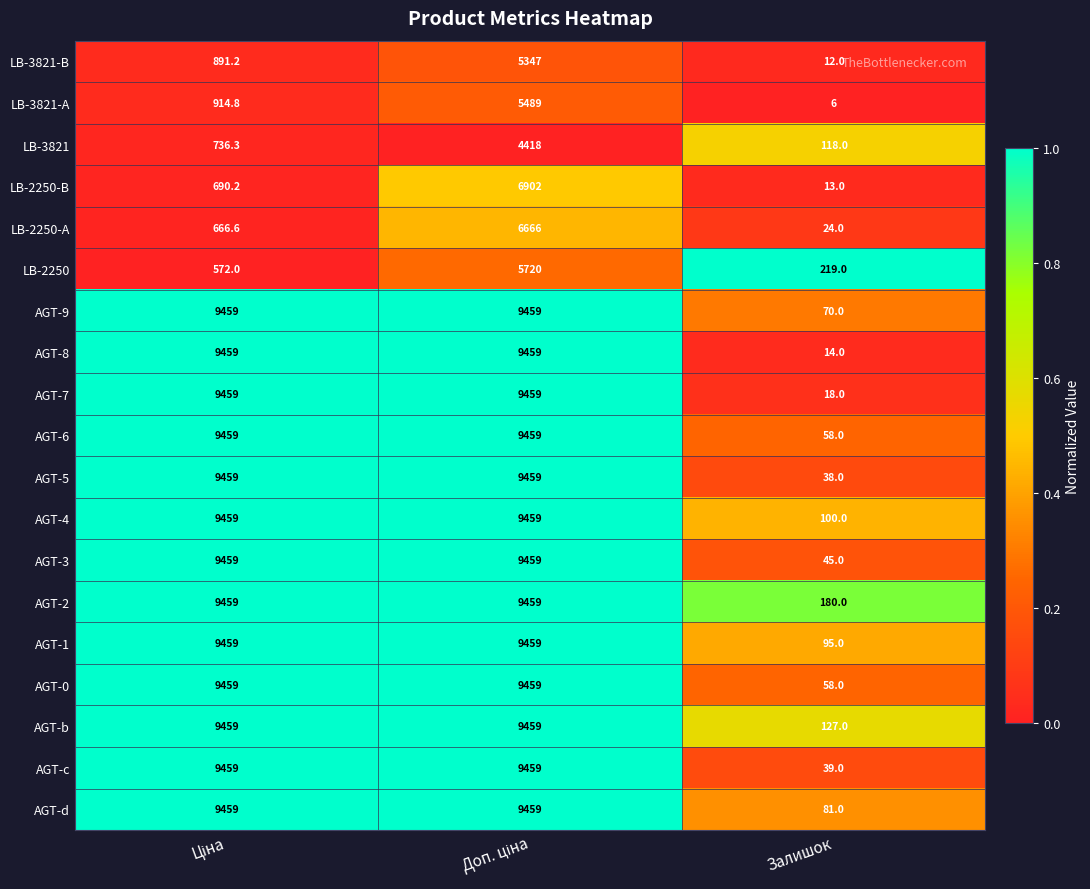

How many series are shown in this chart?

19